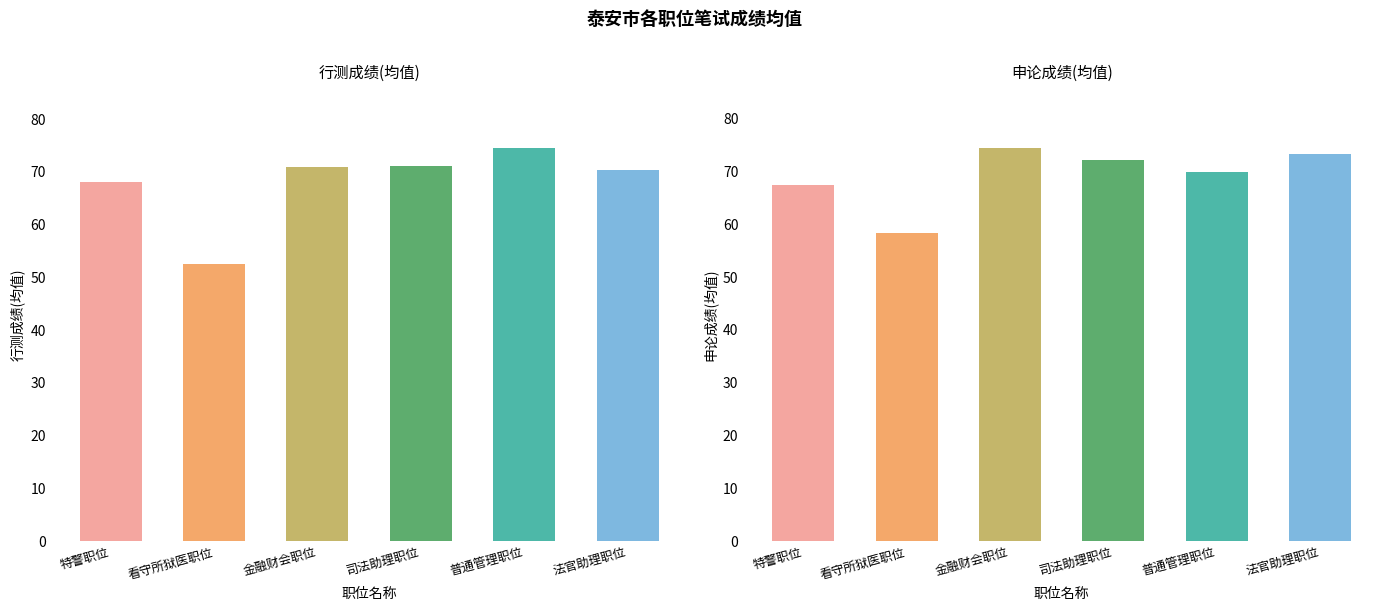

Where does the 申论成绩(均值) series first go above 72?

金融财会职位